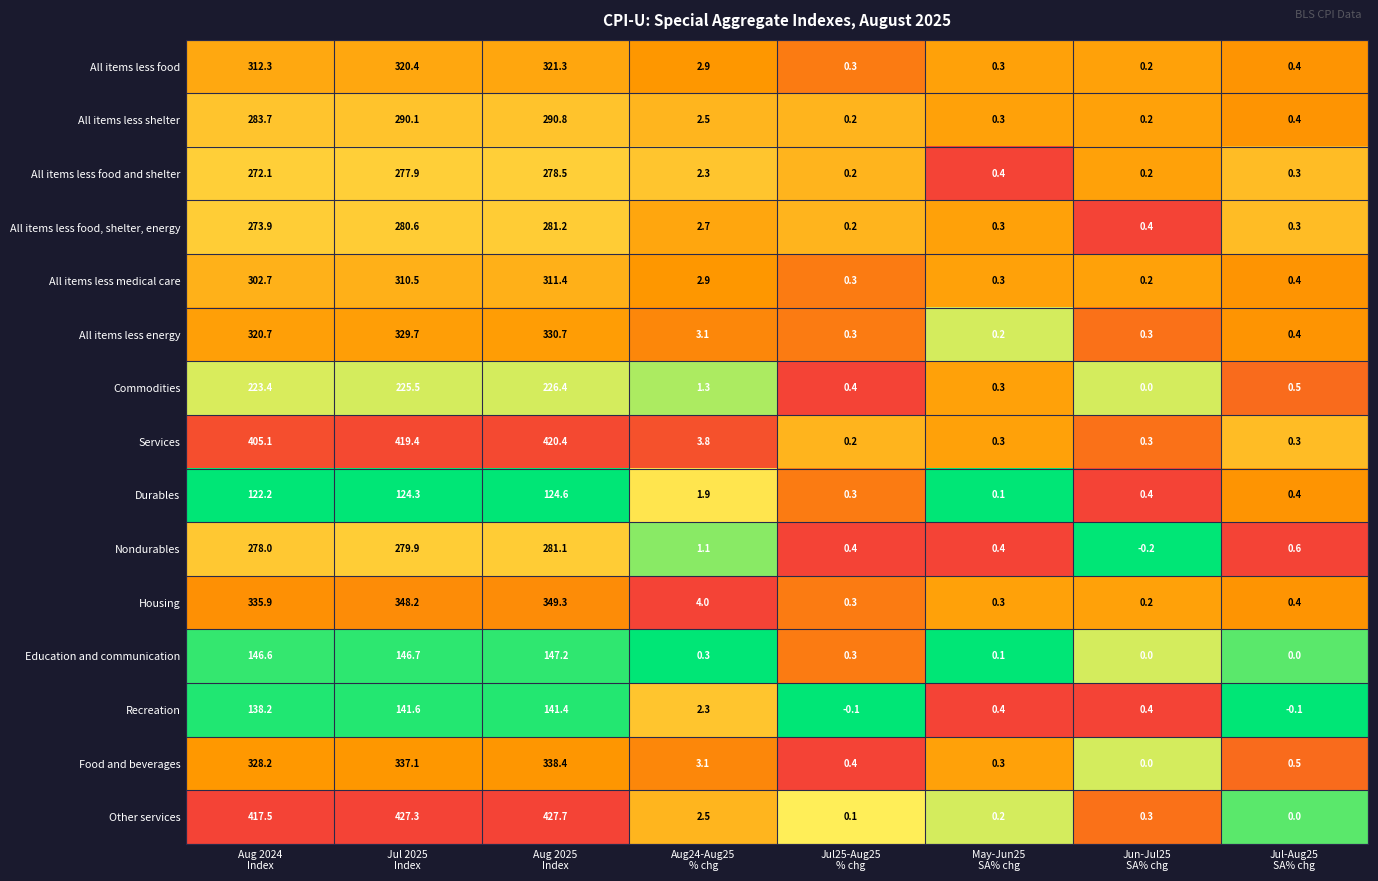

Rank the series by their maximum value, from highest to lowest.

Other services, Services, Housing, Food and beverages, All items less energy, All items less food, All items less medical care, All items less shelter, All items less food, shelter, energy, Nondurables, All items less food and shelter, Commodities, Education and communication, Recreation, Durables